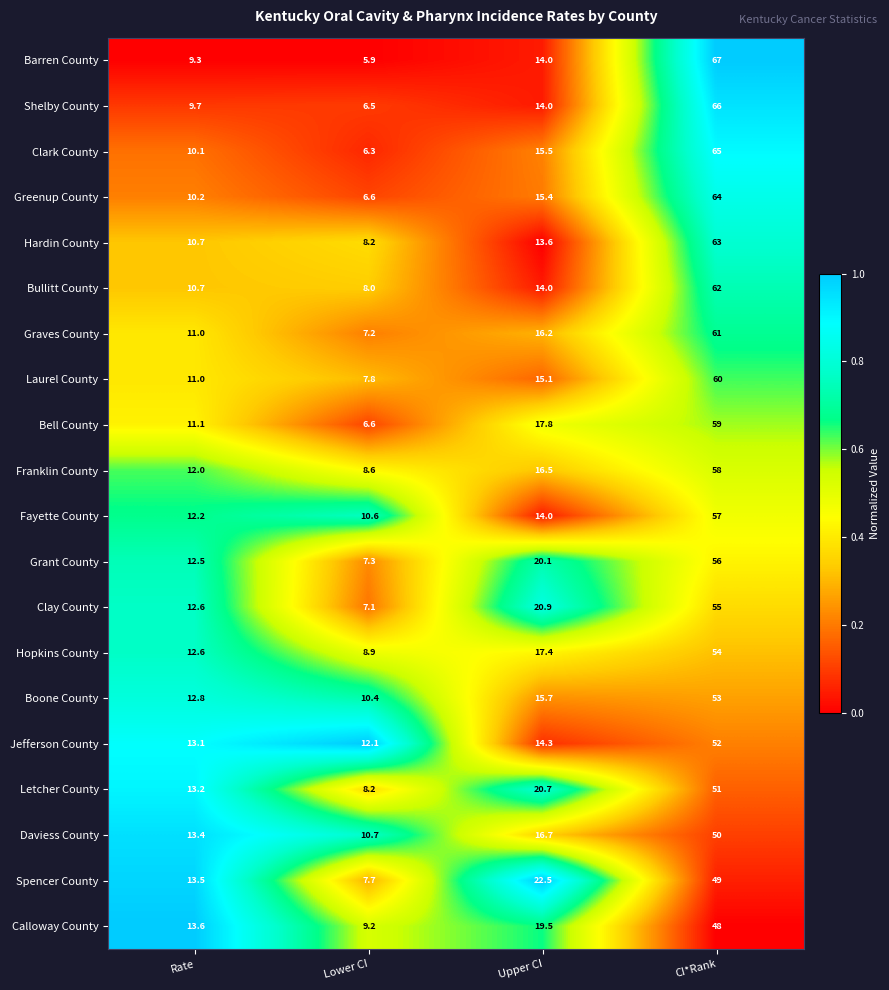

Between Upper CI and CI*Rank, which series saw the biggest shift?

Barren County